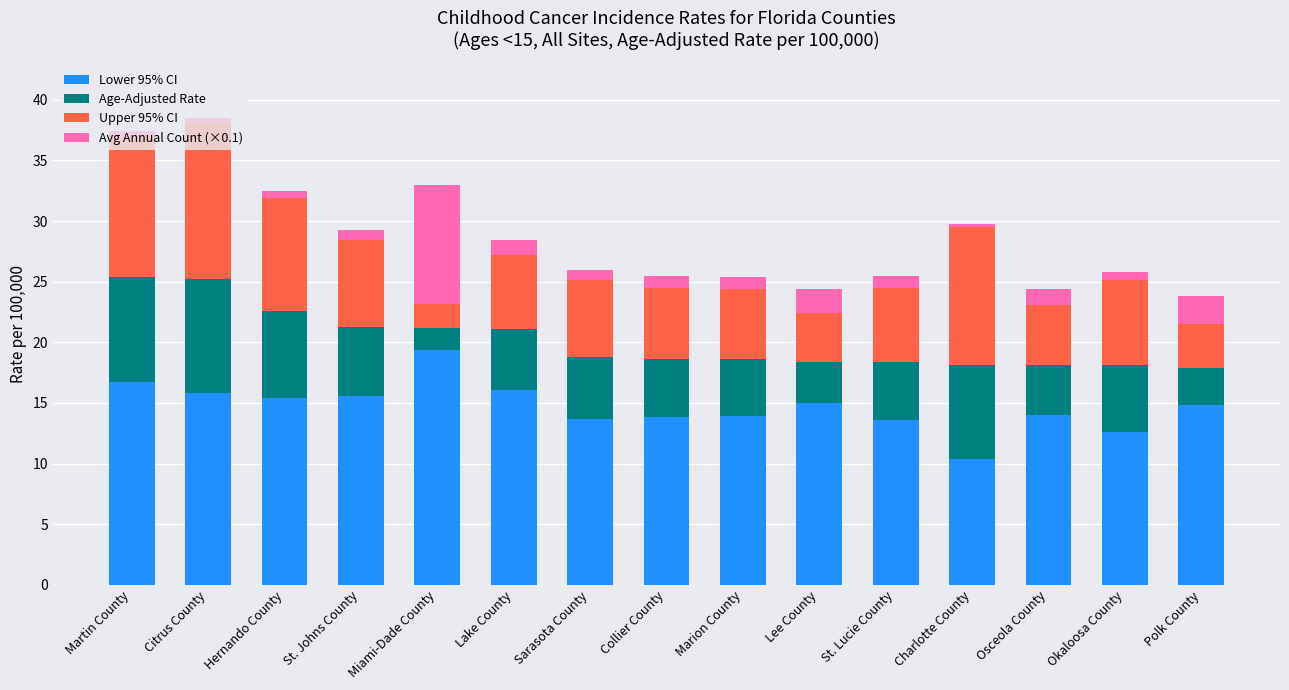

What is the average value of the Lower 95% CI series?

14.7